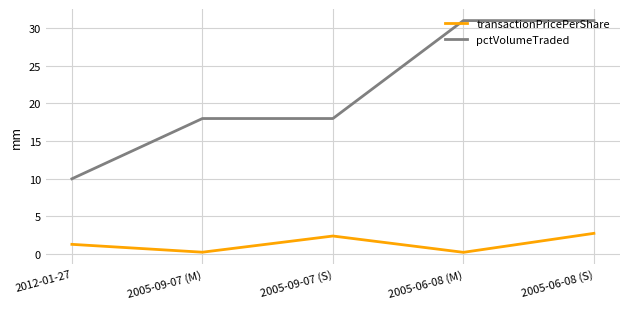

True or false: pctVolumeTraded has a value of 31.0 at 2005-06-08 (S).

True